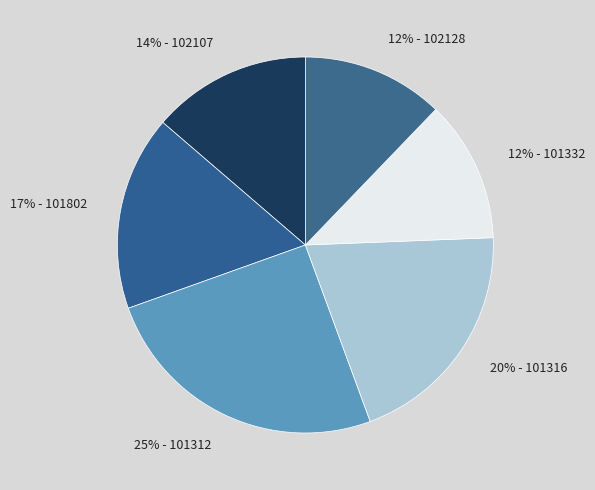

To the nearest percent, what percentage of the pie is 12% - 101332?

12%